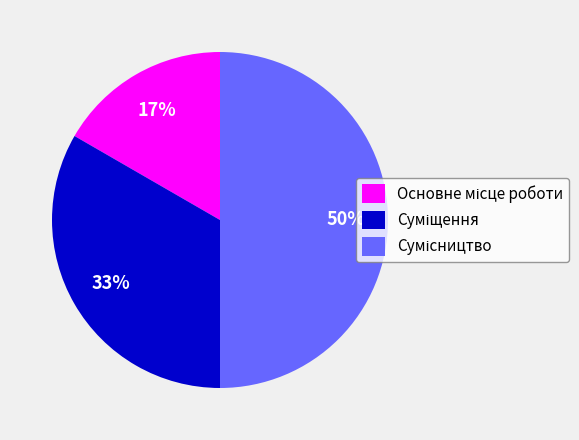

To the nearest percent, what is the average slice percentage?

33%